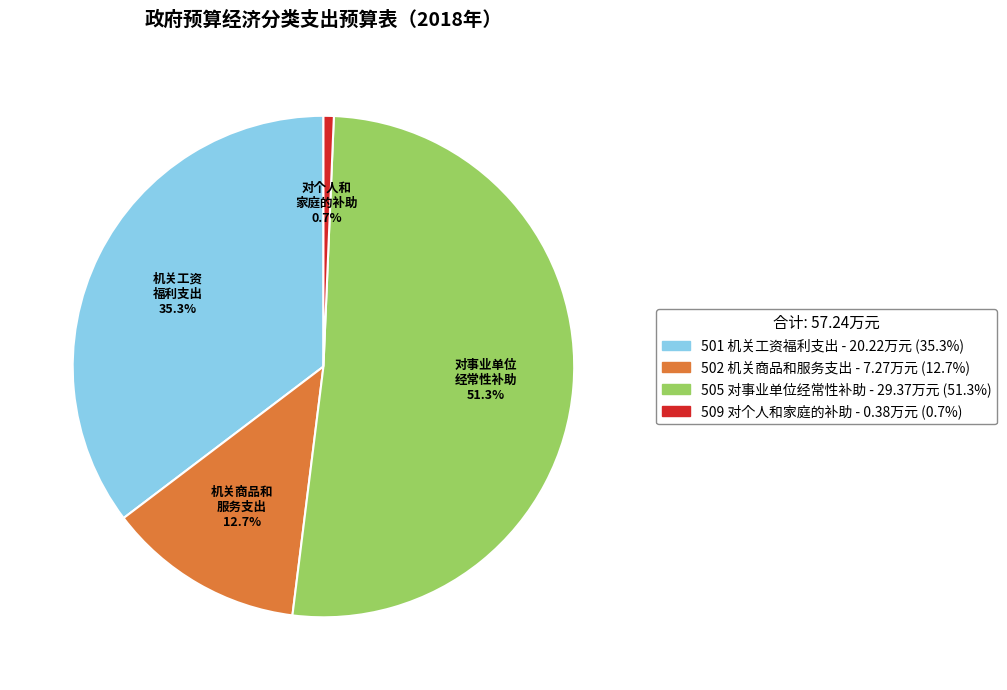

Which category has the smallest portion of the pie?

509 对个人和家庭的补助